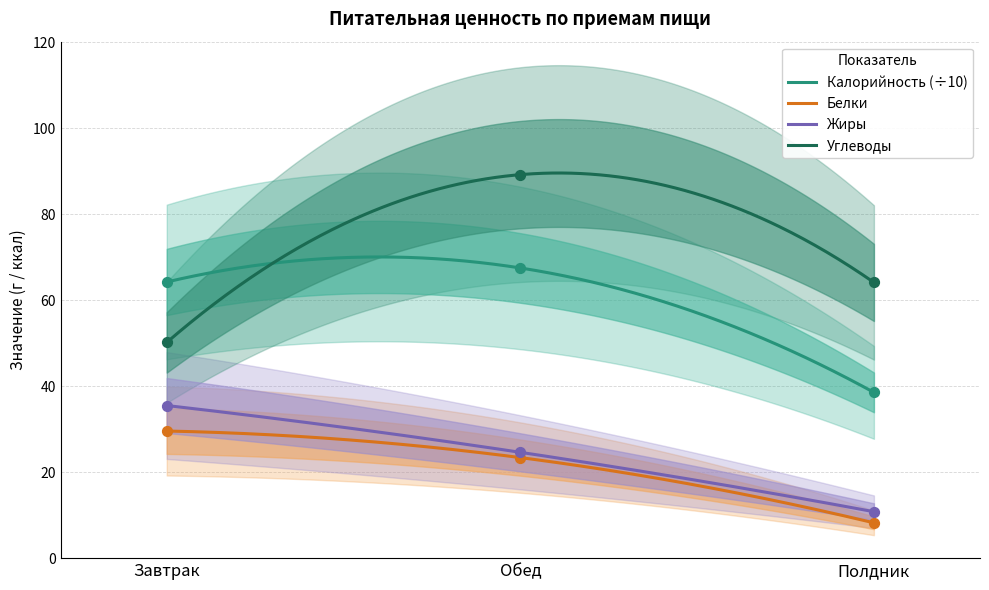

What are all the series names shown in the legend?

Калорийность, Белки, Жиры, Углеводы